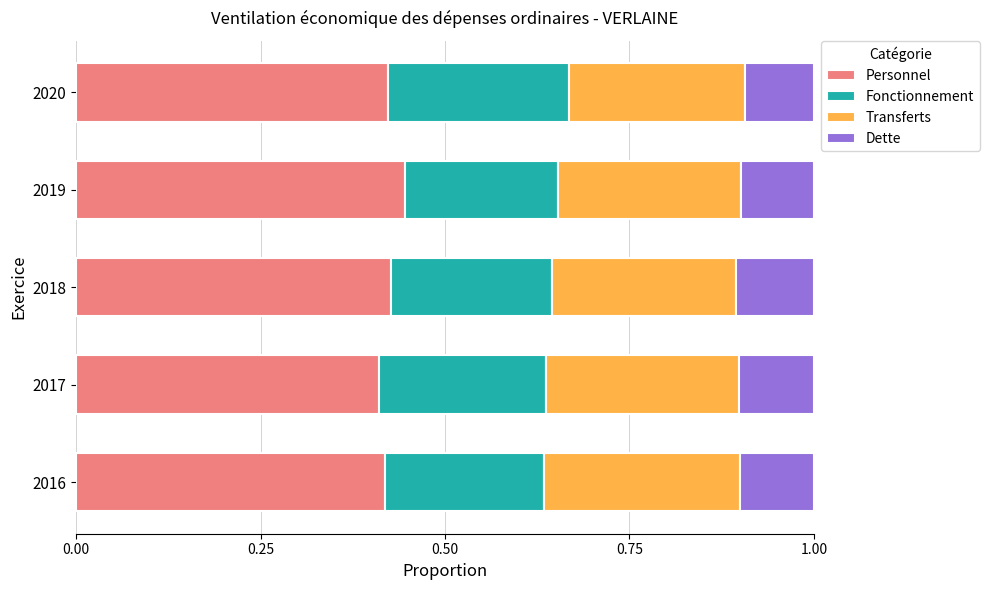

What is the sum of all Personnel values?

2.1